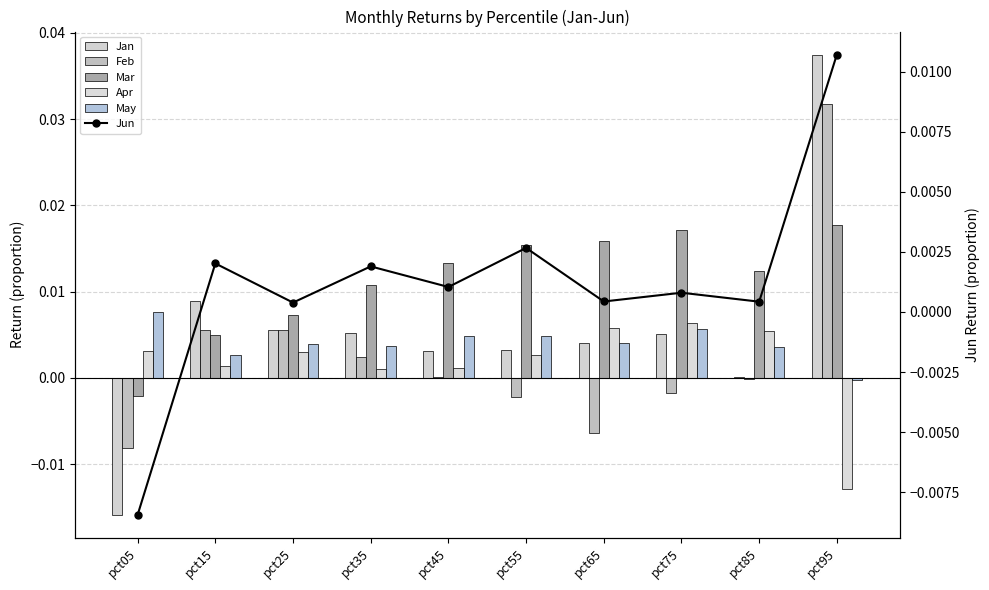

How many values in the Apr series exceed 0?

9